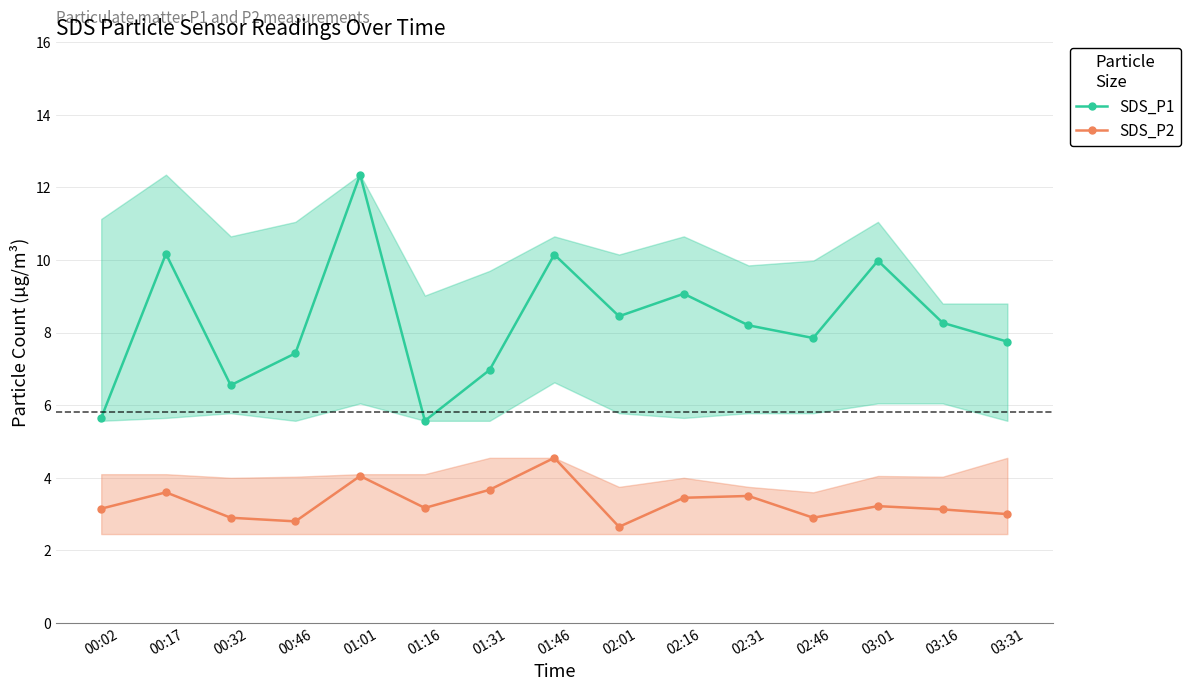

Which series changed the most between 02:16 and 02:46?

SDS_P1